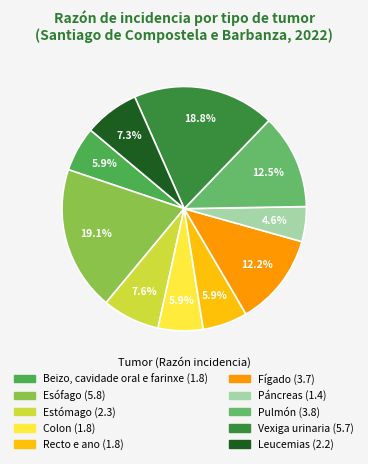

How many segments does this pie chart have?

10